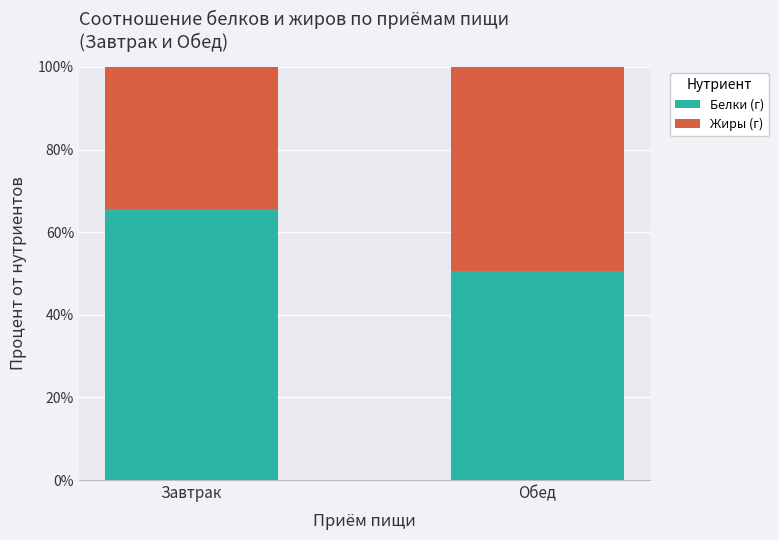

What is the total value across all series at Обед?

100.0